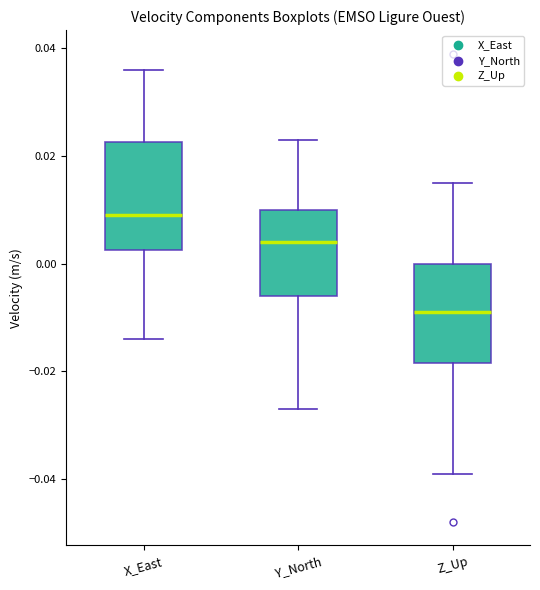

Reading left to right, transcribe this box plot: for each box, give where its median line is, the range the box spans, and where its two whiskers end, as read against the y-axis. The values are not printed on the chart, so give them approximately, as read against the axis.

X_East: median 0.010, box 0.002 to 0.022, whiskers -0.014 to 0.036
Y_North: median 0.004, box -0.006 to 0.010, whiskers -0.026 to 0.024
Z_Up: median -0.008, box -0.018 to 0.000, whiskers -0.038 to 0.016